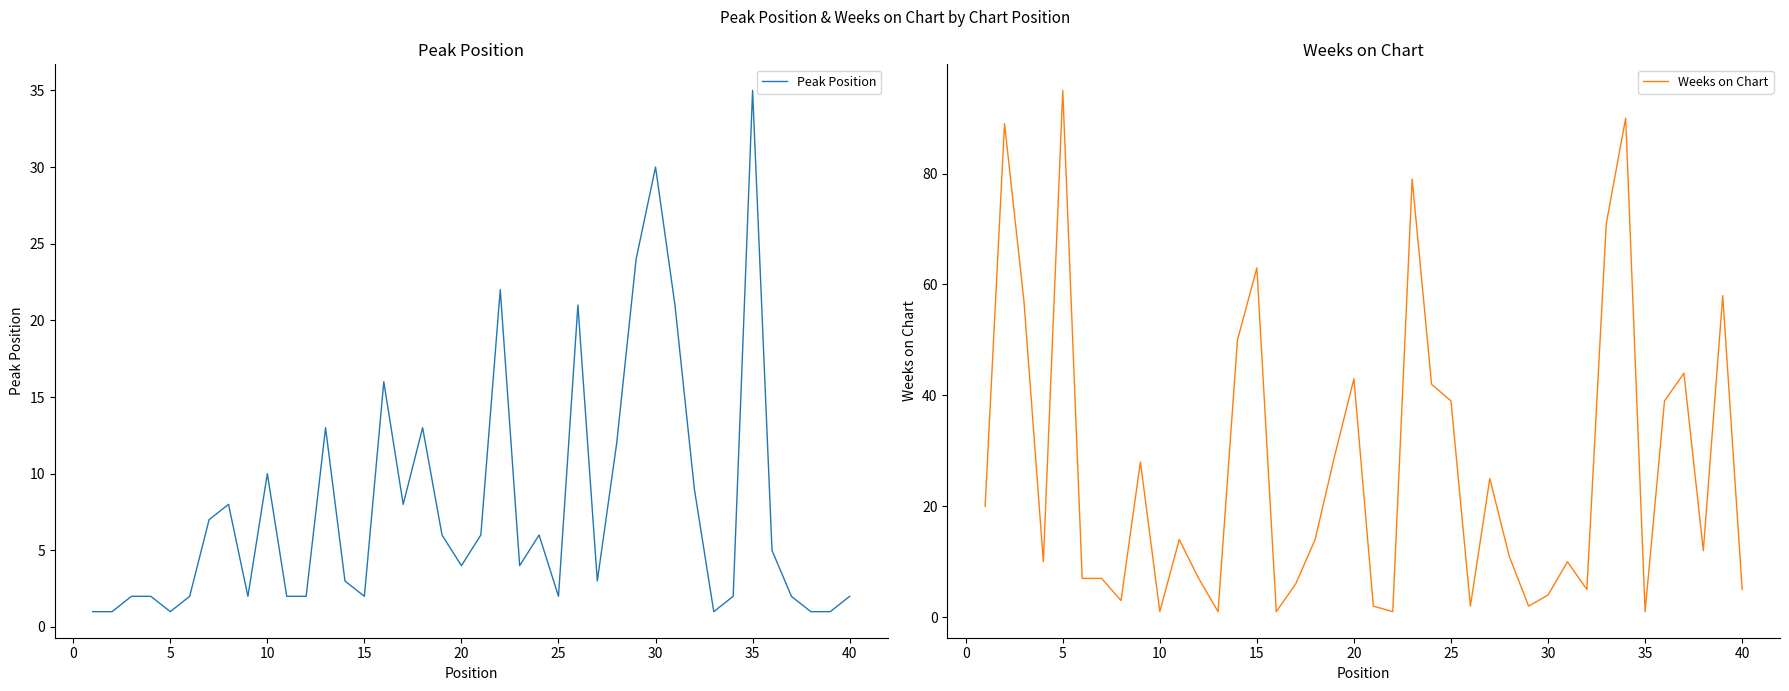

True or false: Weeks on Chart has more than 0 interior local peaks.

True